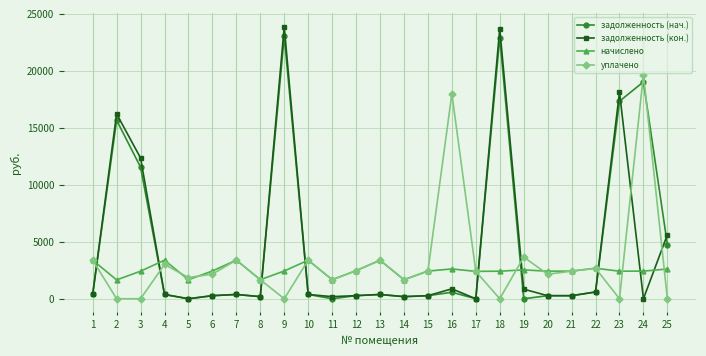

Between 17 and 25, which series saw the biggest shift?

задолженность (кон.)